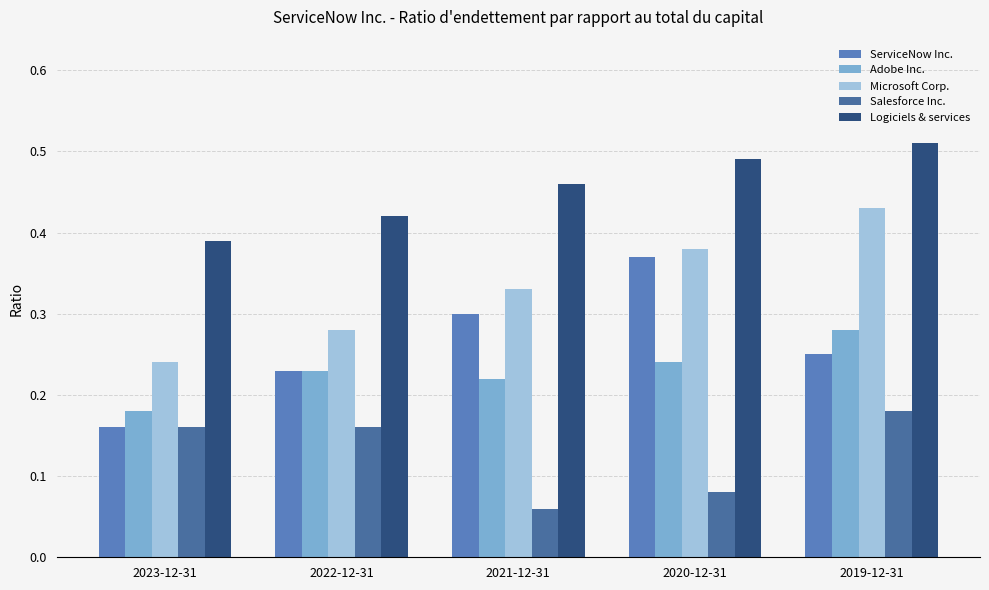

Which series has the largest total across all categories?

Logiciels & services